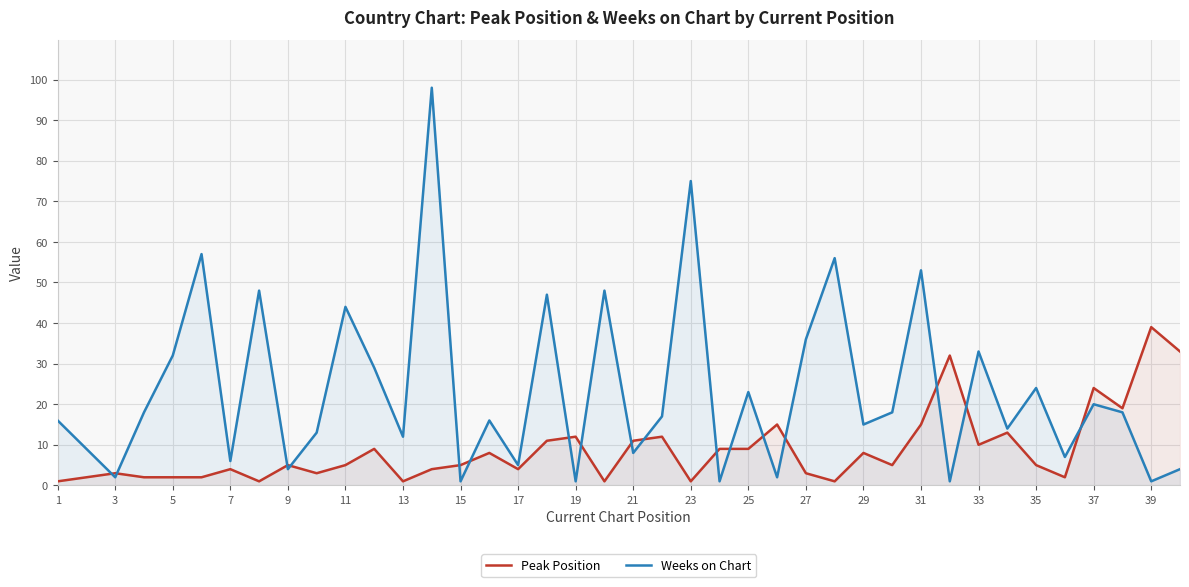

What is the maximum value for Weeks on Chart?

98